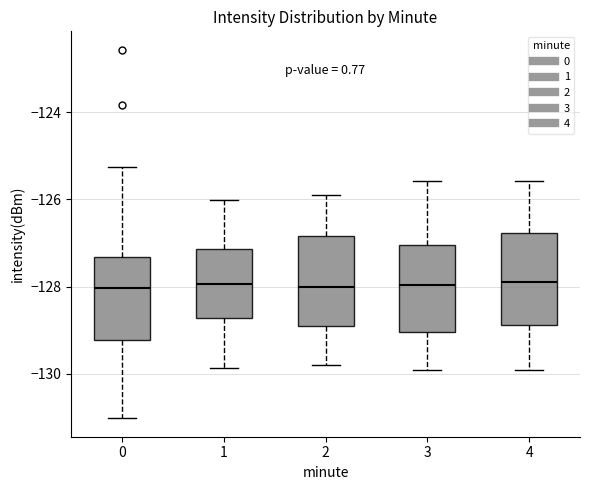

Reading left to right, read every box against the y-axis: the position of its median line, the range the box covers, and the ends of its whiskers. The values are not printed on the chart, so give them approximately, as read against the axis.

0: median -128.0, box -129.2 to -127.4, whiskers -131.0 to -125.2
1: median -128.0, box -128.8 to -127.2, whiskers -129.8 to -126.0
2: median -128.0, box -129.0 to -126.8, whiskers -129.8 to -126.0
3: median -128.0, box -129.0 to -127.0, whiskers -130.0 to -125.6
4: median -128.0, box -128.8 to -126.8, whiskers -130.0 to -125.6